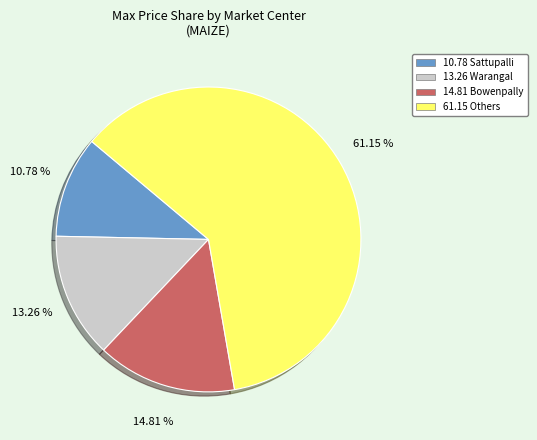

Is there any slice that represents more than half of the pie?

Yes